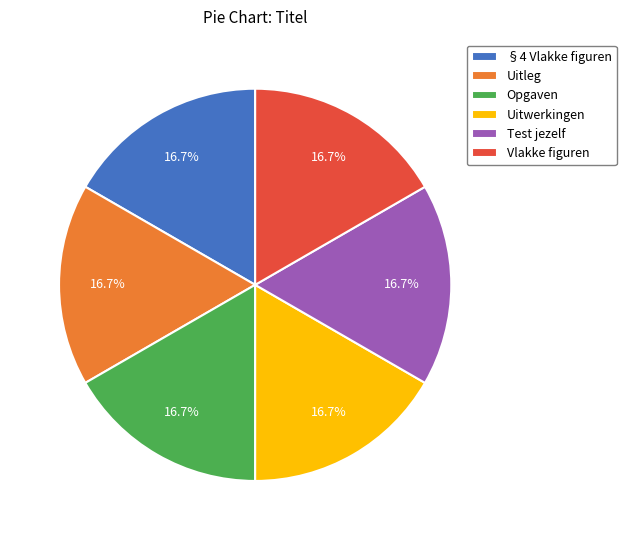

Approximately how many times larger is the value at Uitleg compared to Uitwerkingen?

1.0